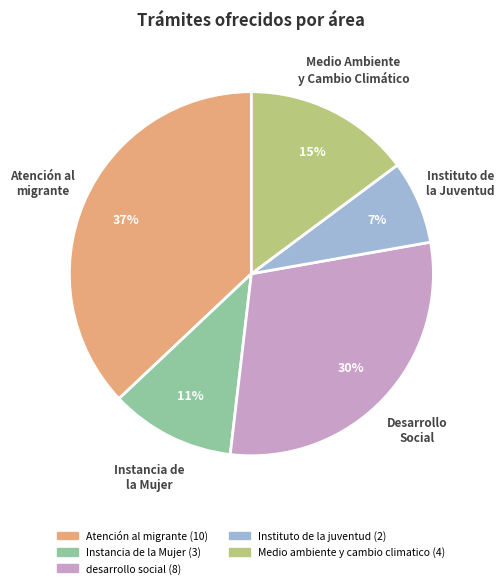

To the nearest percent, what is the difference between the largest and smallest slice percentages?

30%